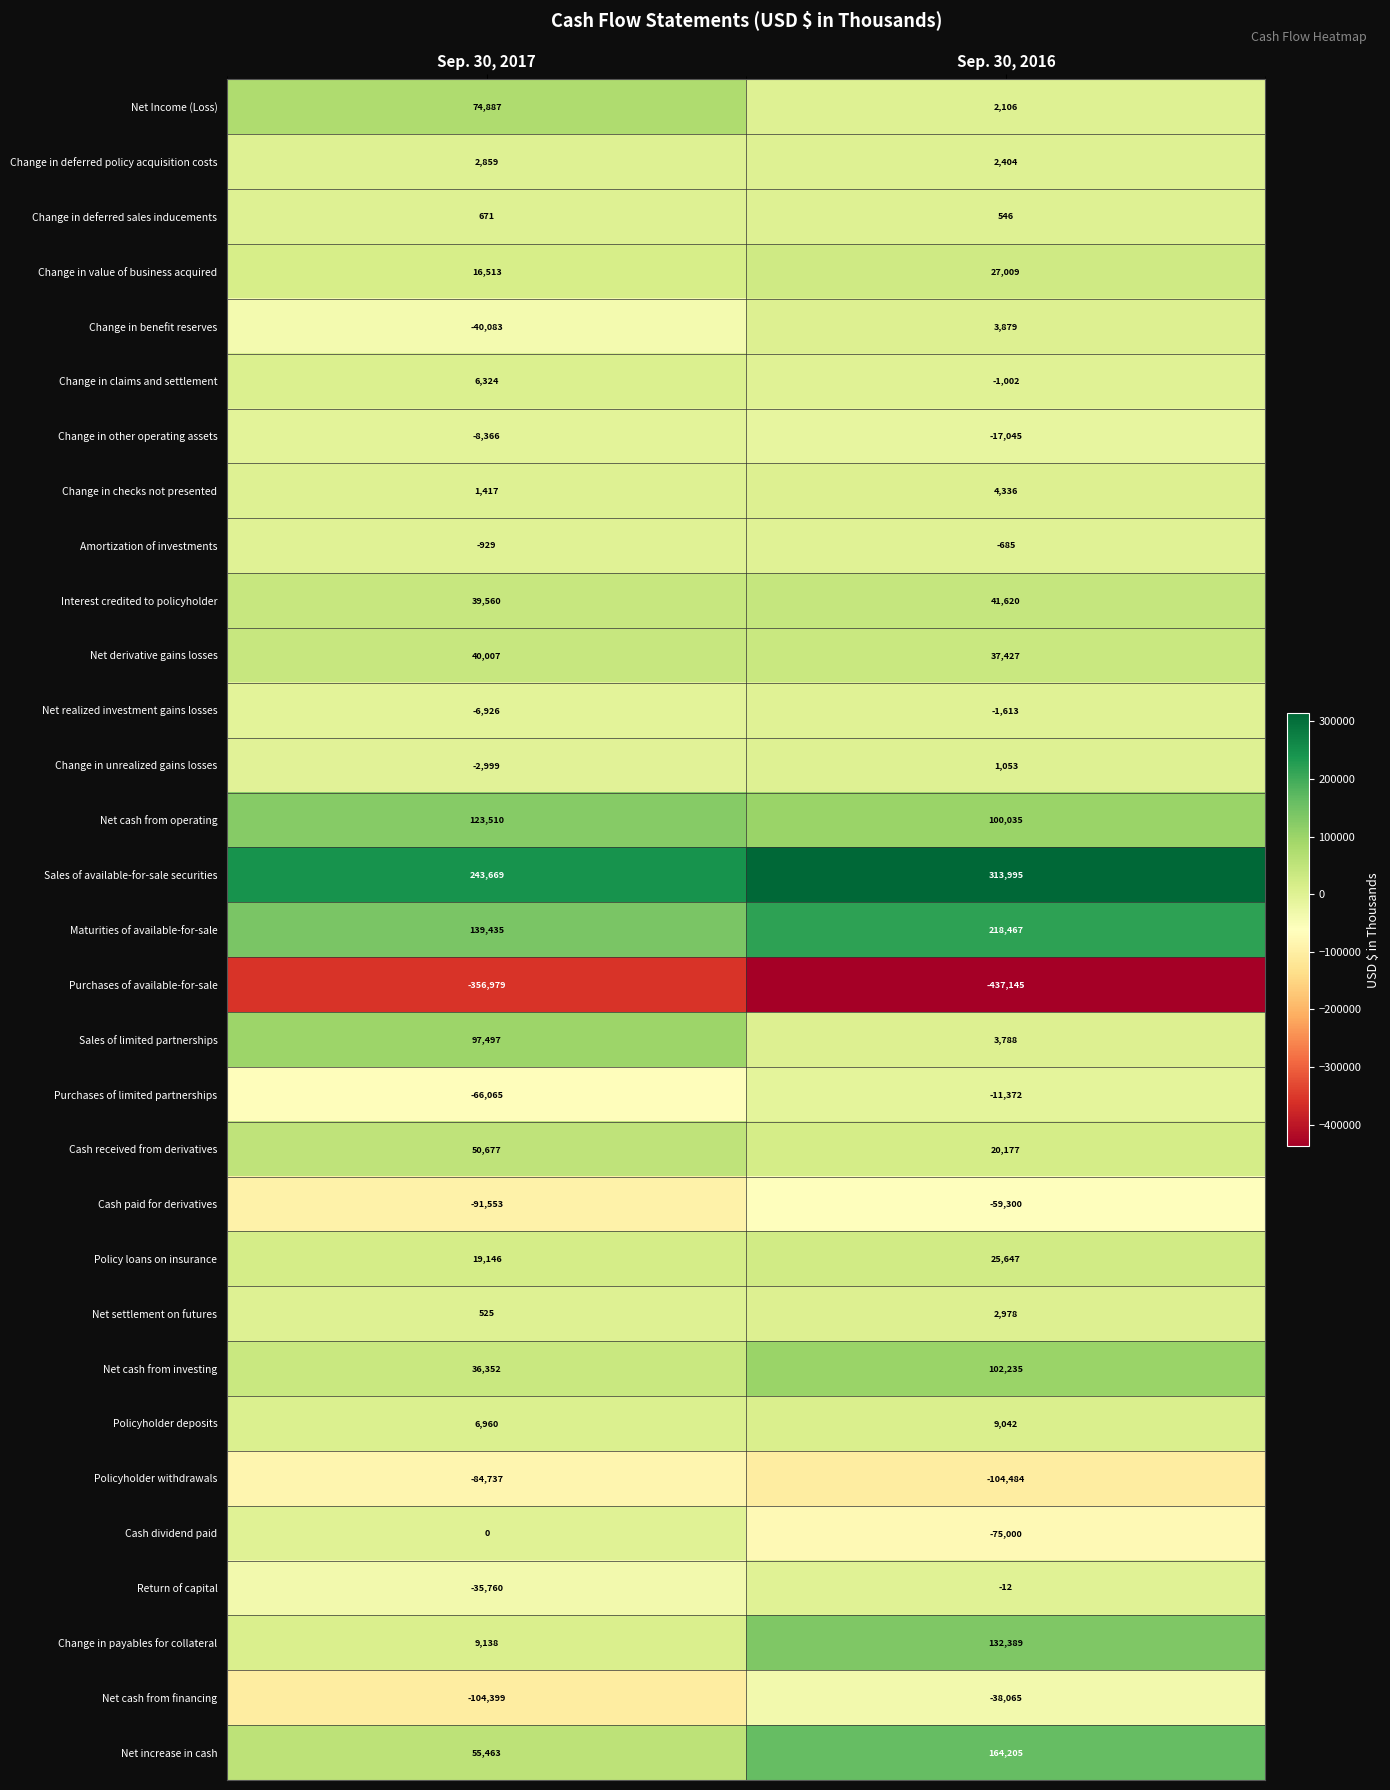

True or false: Purchases of limited partnerships has a value of -11372 at Sep. 30, 2016.

True